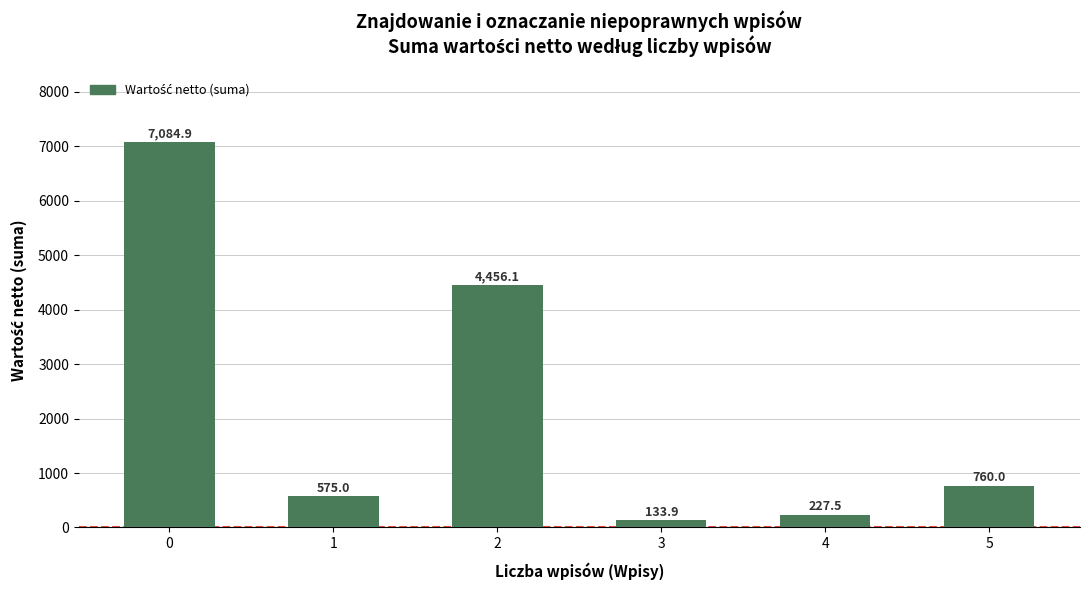

Rank the categories by value from lowest to highest.

3, 4, 1, 5, 2, 0